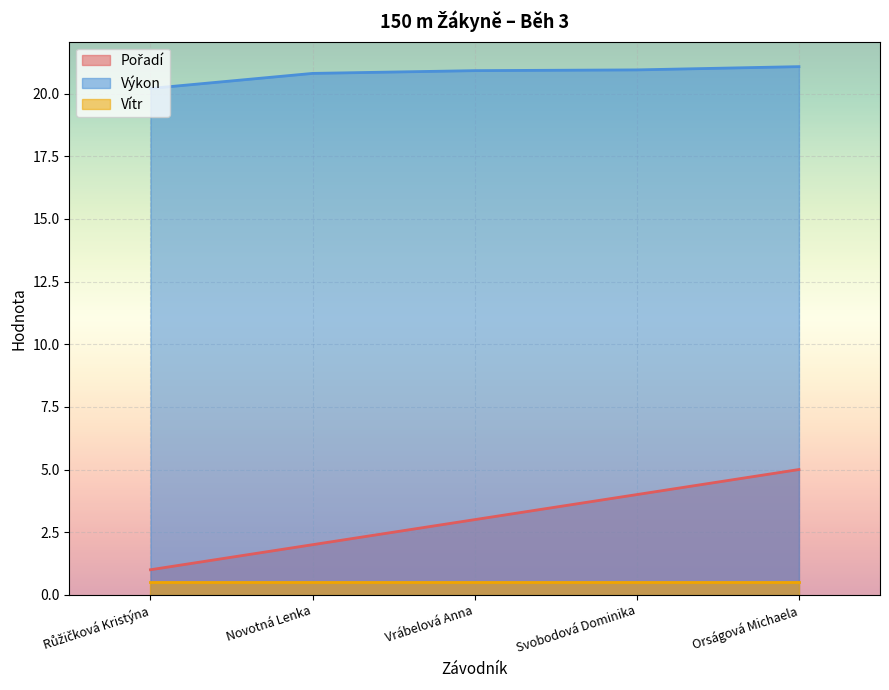

What is the highest value of the Pořadí series?

5.0